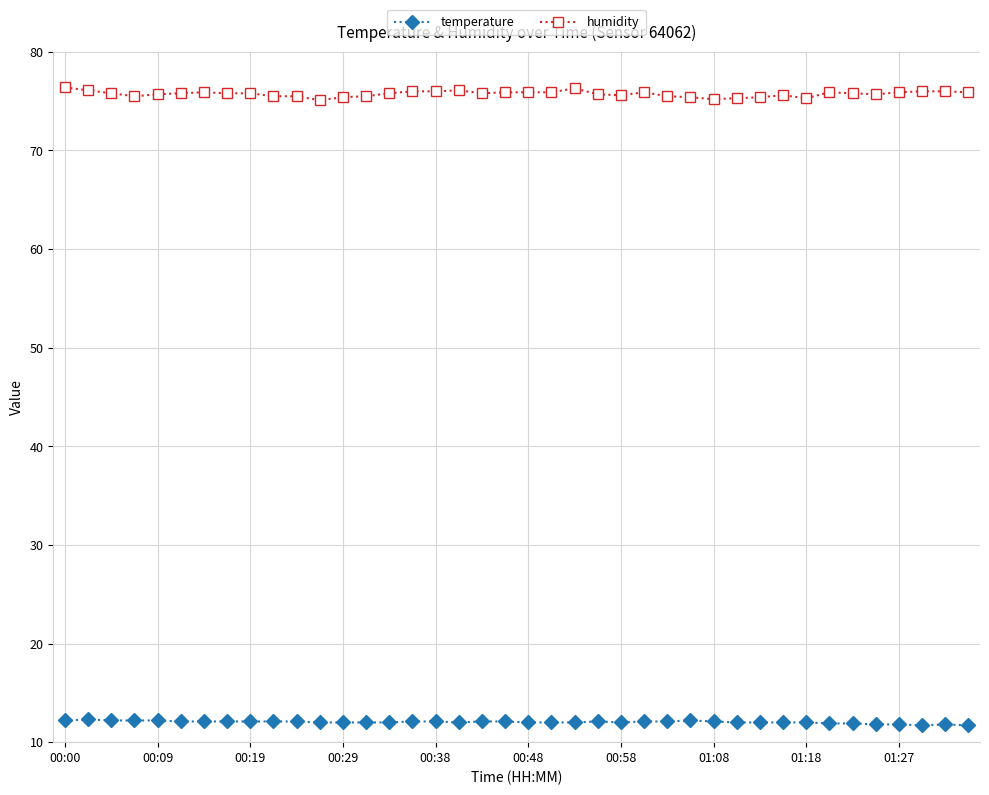

Is this an area chart (filled region under the line)?

No